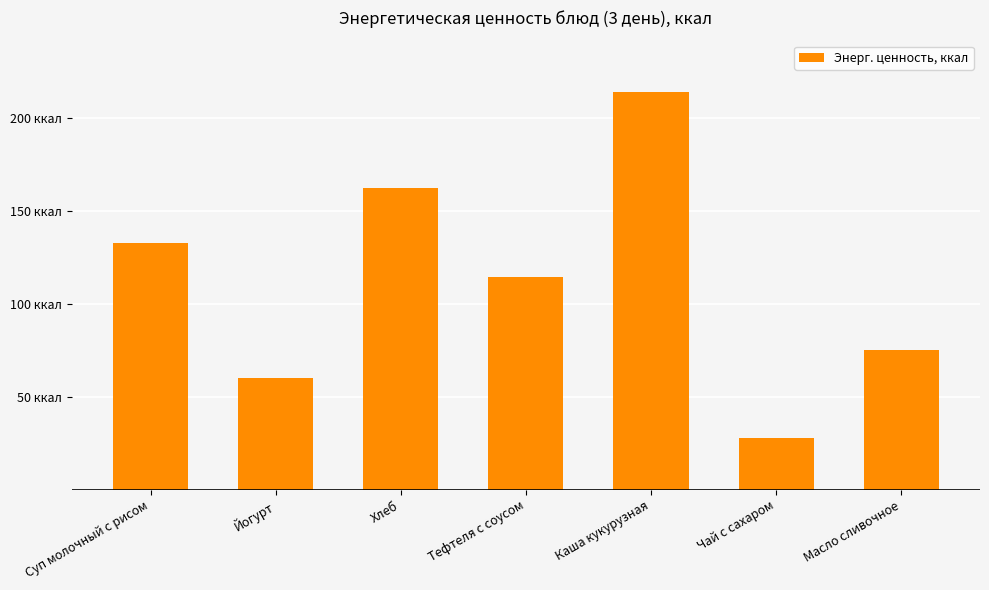

List the labels in order of value, smallest first.

Чай с сахаром, Йогурт, Масло сливочное, Тефтеля с соусом, Суп молочный с рисом, Хлеб, Каша кукурузная